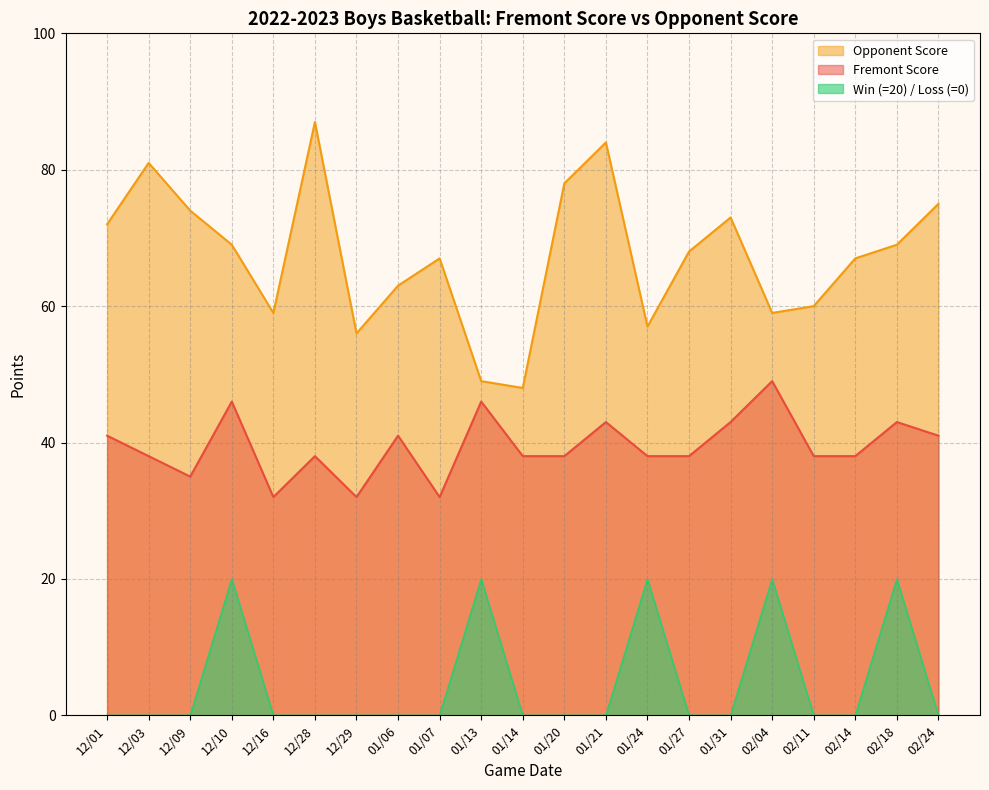

The value of Opponent Score at 12/16 is 59. True or false?

True